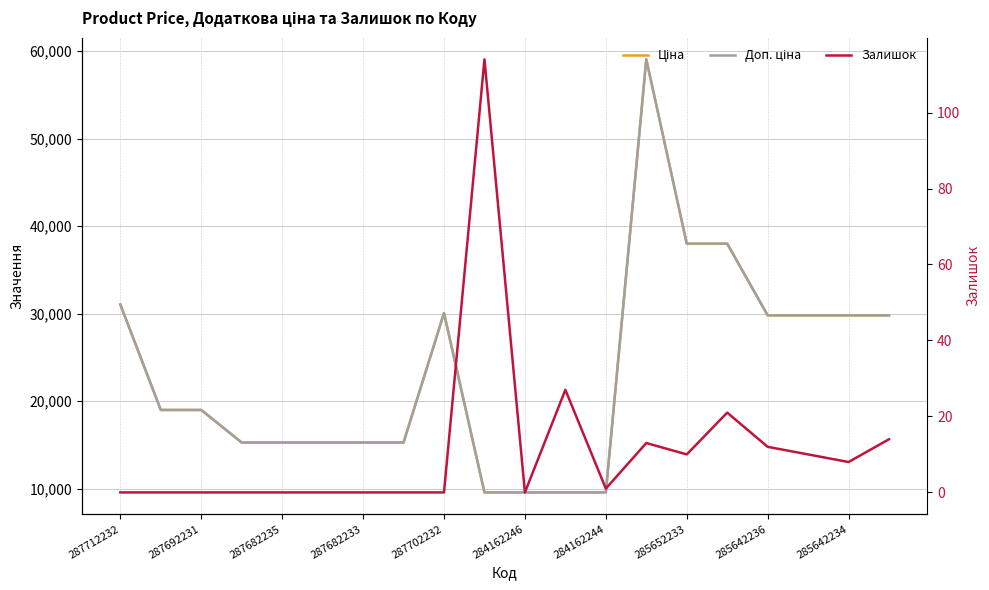

True or false: Залишок and Ціна intersect in this chart.

False